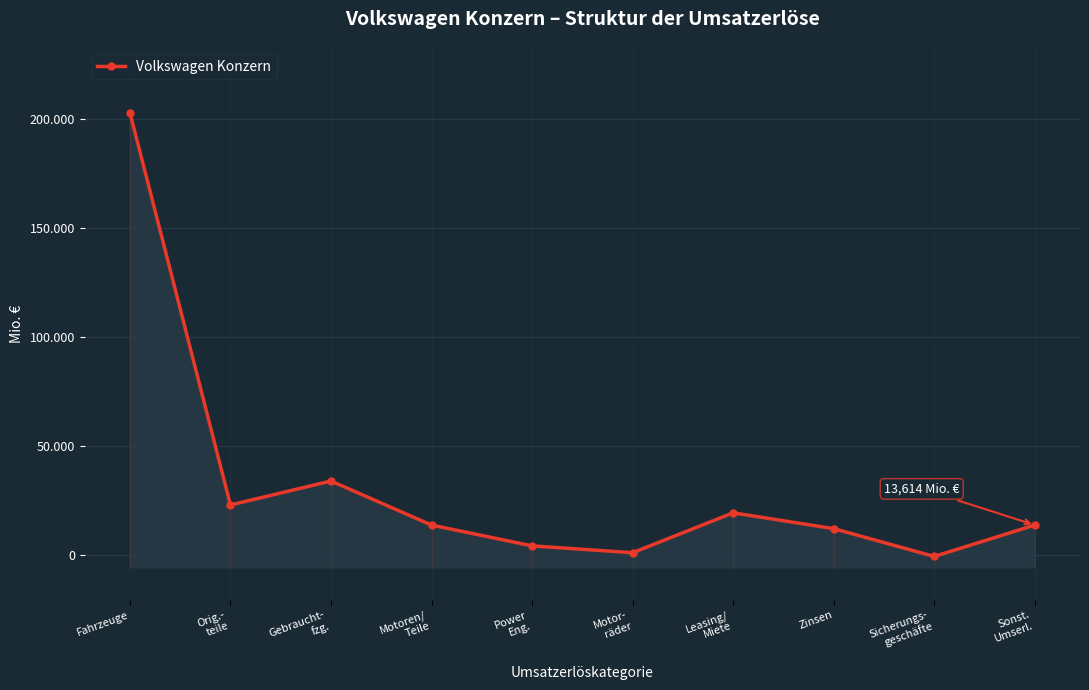

What is the approximate value at Sonst.
Umserl., to the nearest 50?

13600